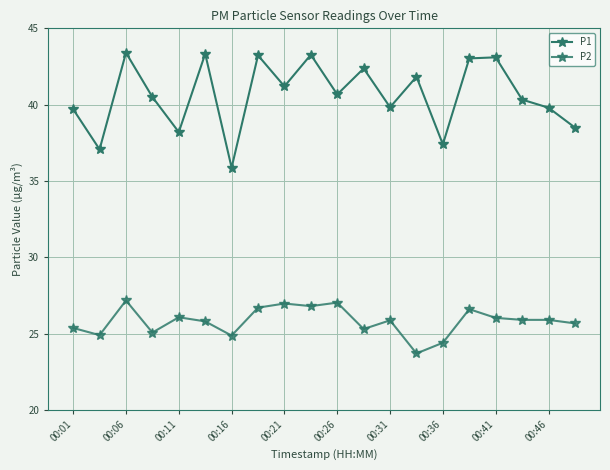

How many lines are shown in the chart?

2